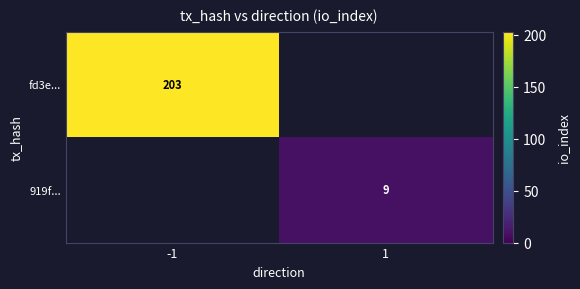

The value of fd3e... at -1 is 203. True or false?

True